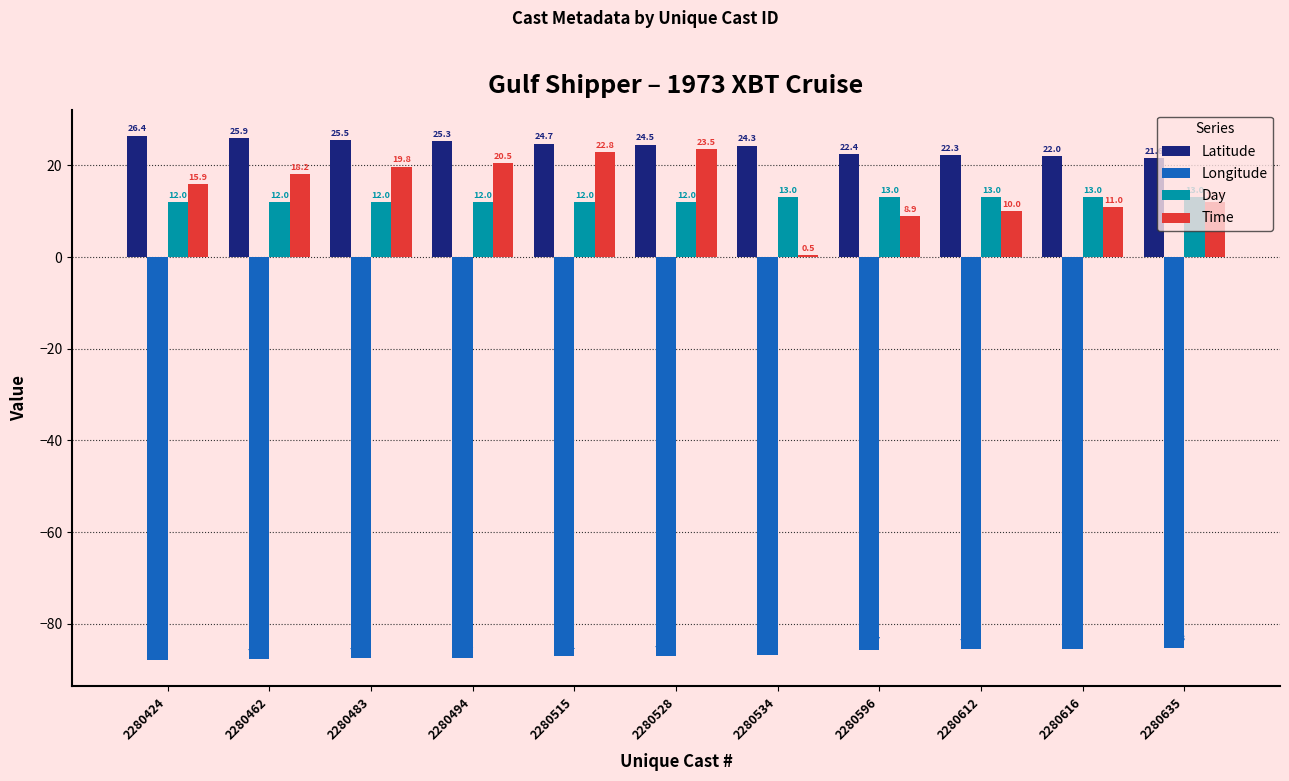

How many data points in Day are above 12?

5